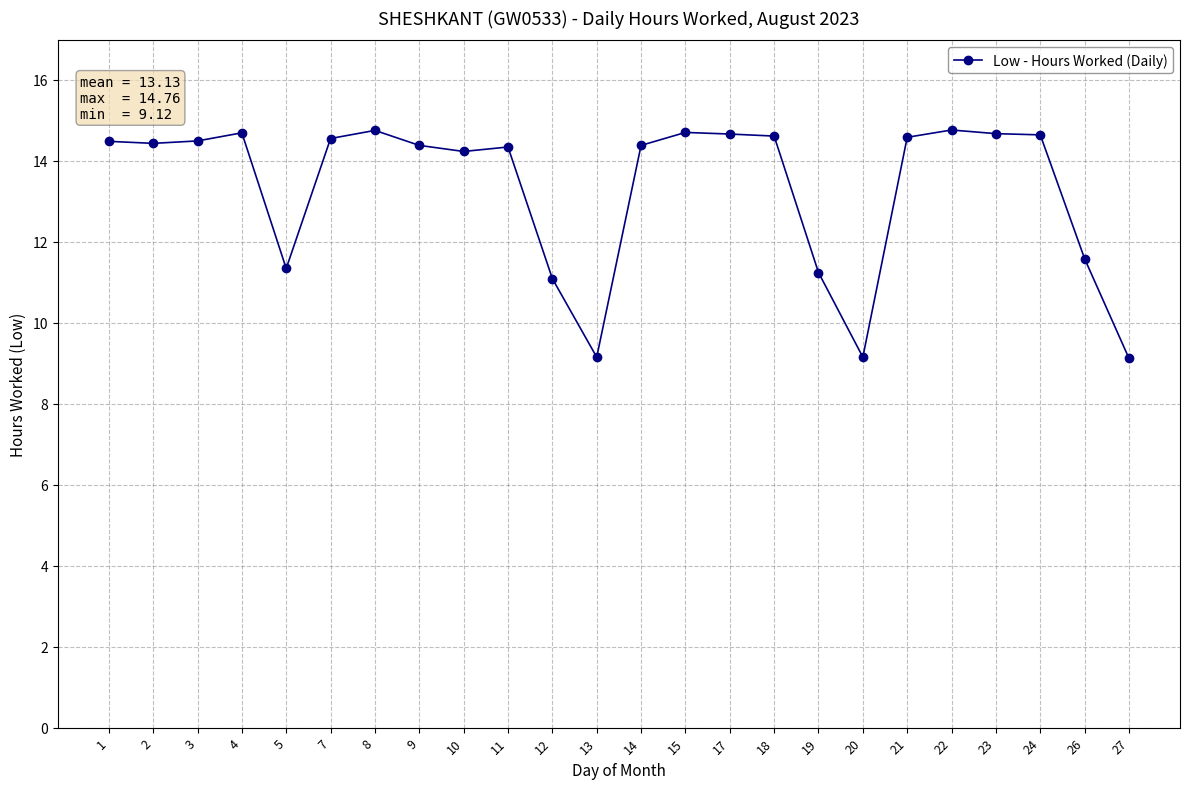

What is the maximum value shown in the chart?

14.8